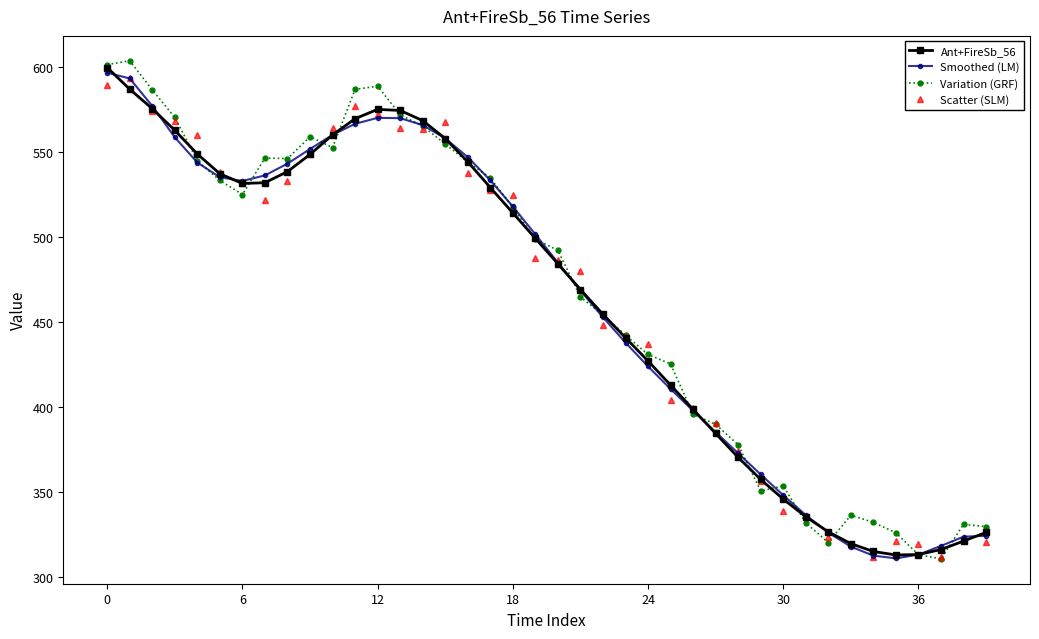

What is the value of the Variation (GRF) point at the 36th from the left?

326.0